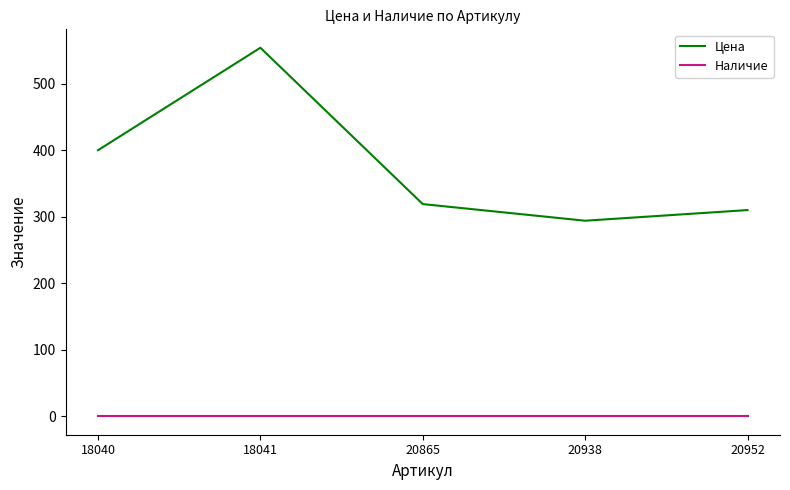

Which label corresponds to the largest value in the chart?

18041